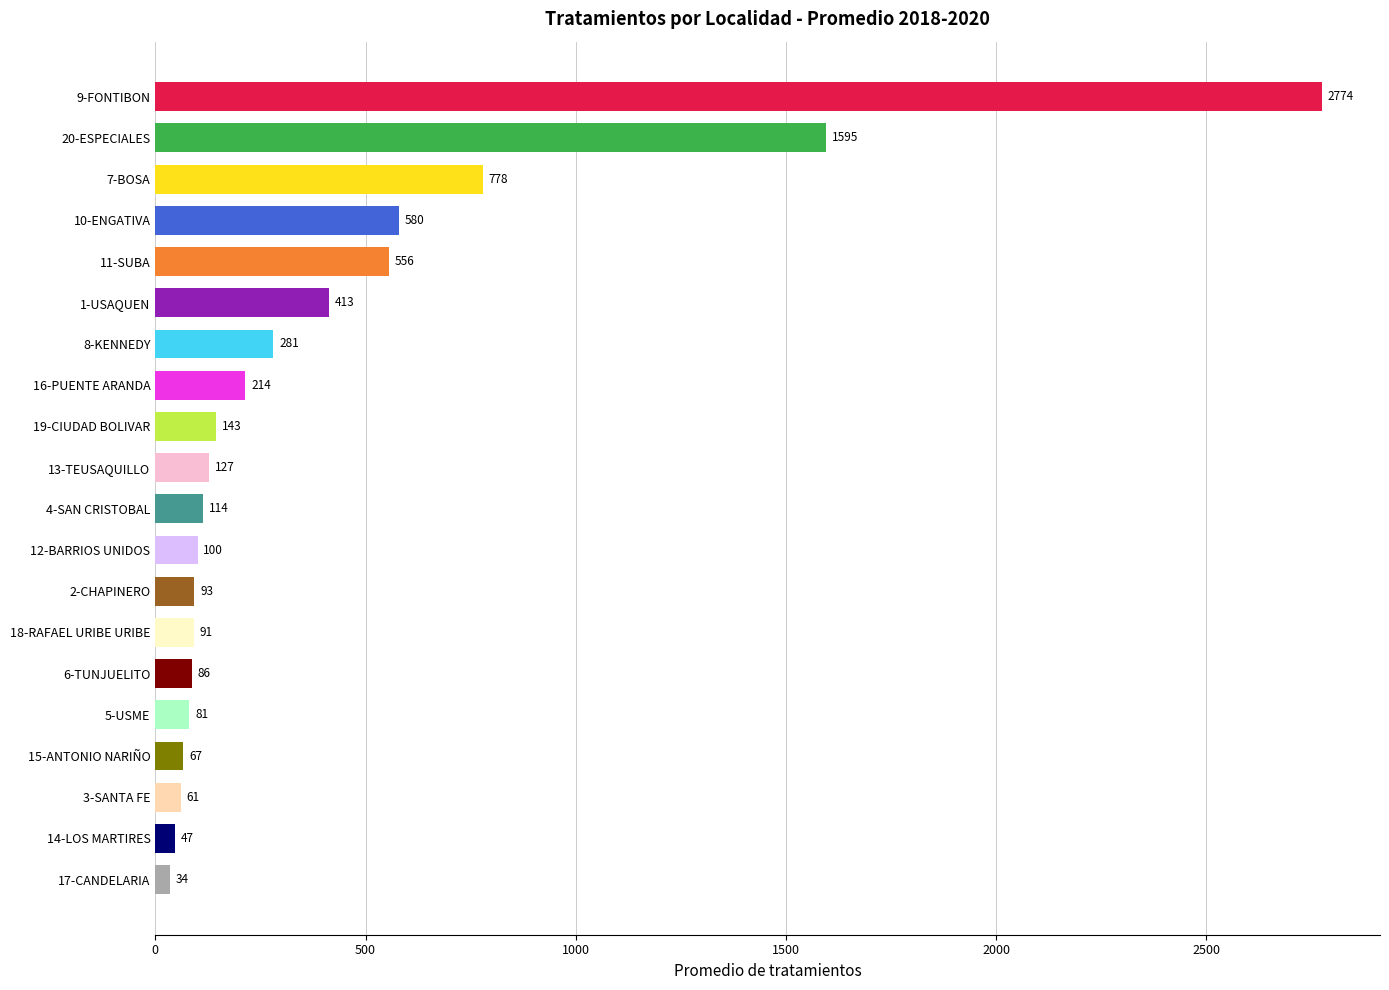

Between 4-SAN CRISTOBAL and 7-BOSA, which is larger?

7-BOSA